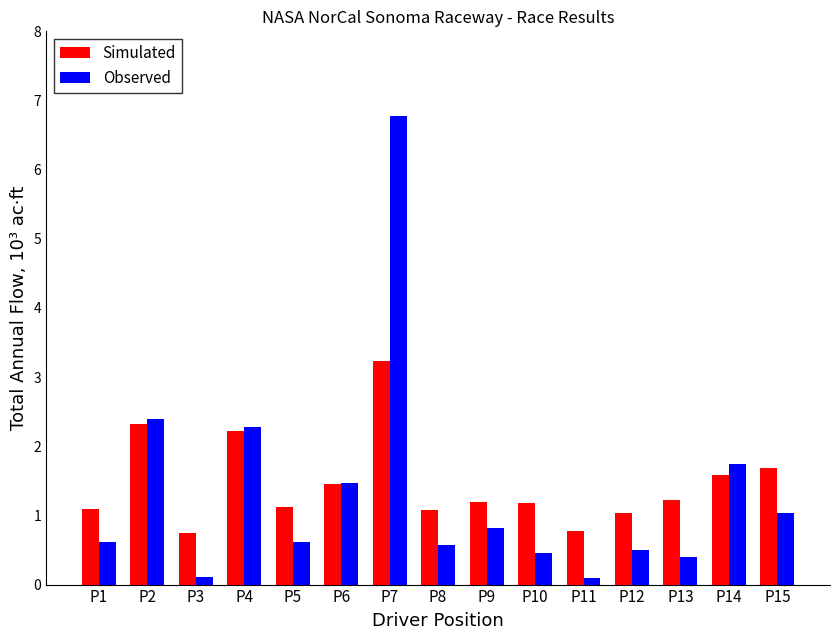

What is the difference between the second highest and minimum values in the Observed series?

2.3